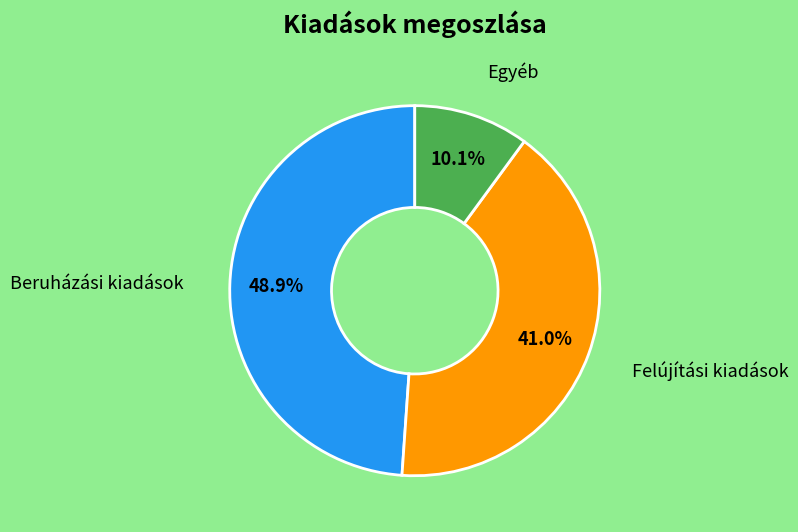

Is there any slice that represents more than half of the pie?

No